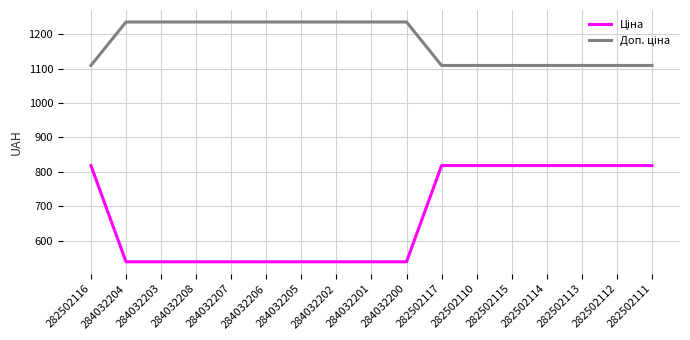

What is the spread (max minus min) of values at 284032207?

696.4